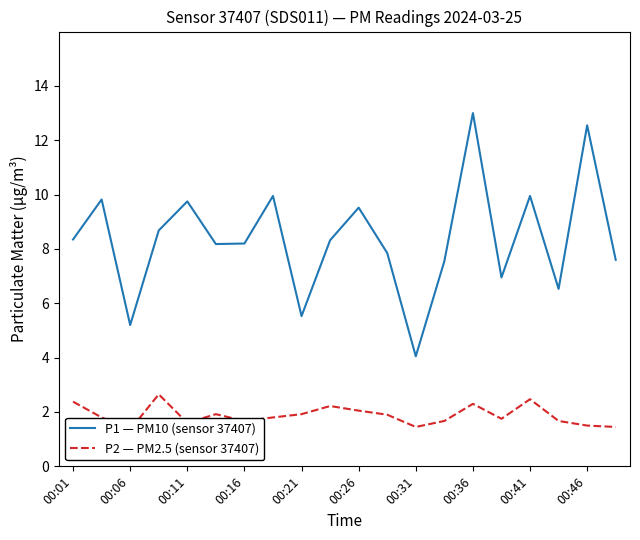

What is the highest value of the P1 — PM10 (sensor 37407) series?

13.0